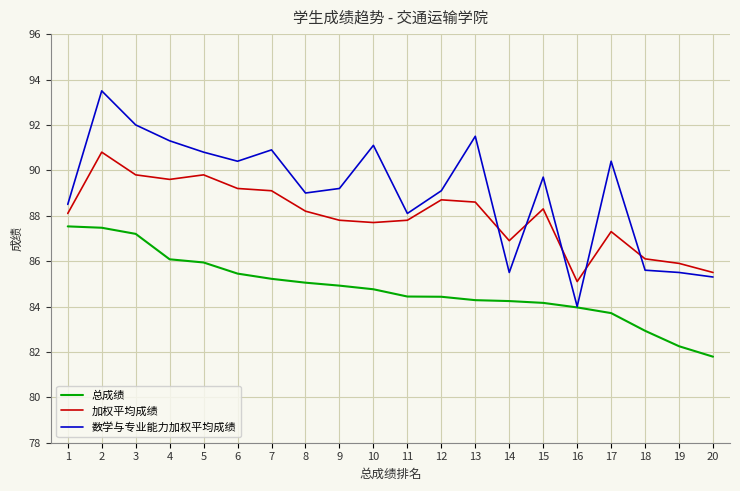

Which series has the widest spread of values?

数学与专业能力加权平均成绩